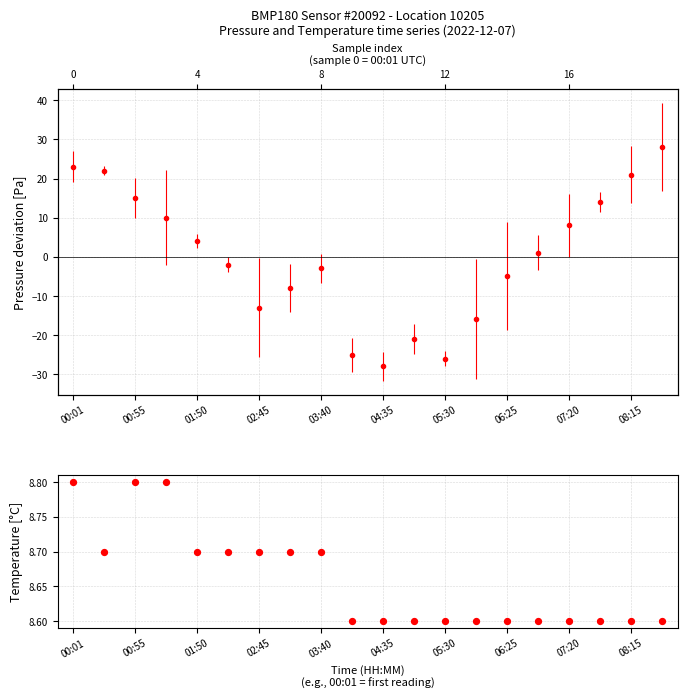

What is the ratio of the value at 02:45 to the value at 13?

1.0